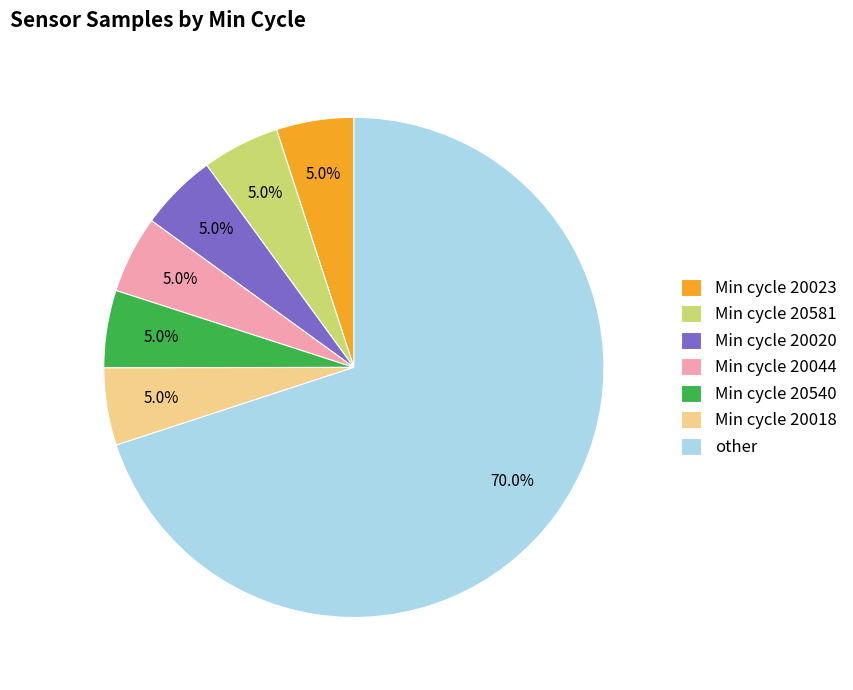

Approximately how many times larger is the value at other compared to Min cycle 20044?

14.0